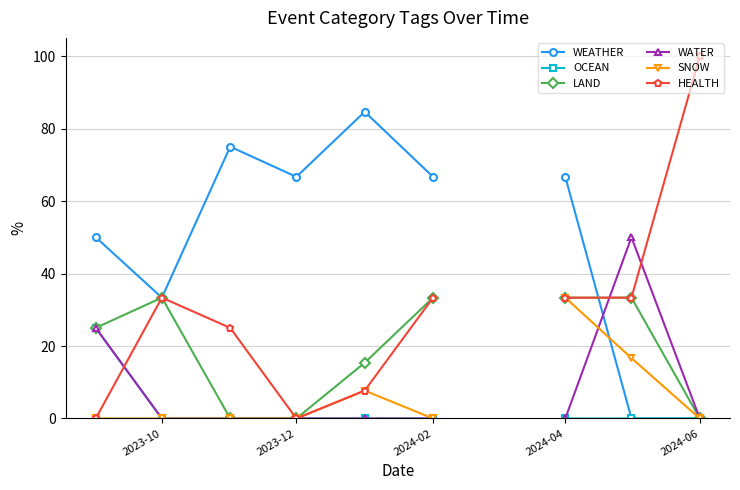

At which label does WATER reach its minimum?

2023-10